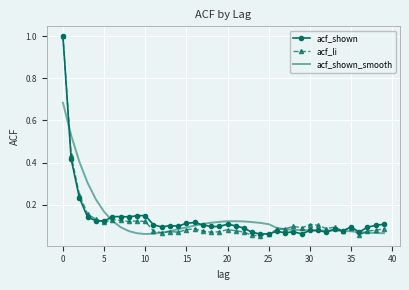

Which series has the widest spread of values?

acf_li